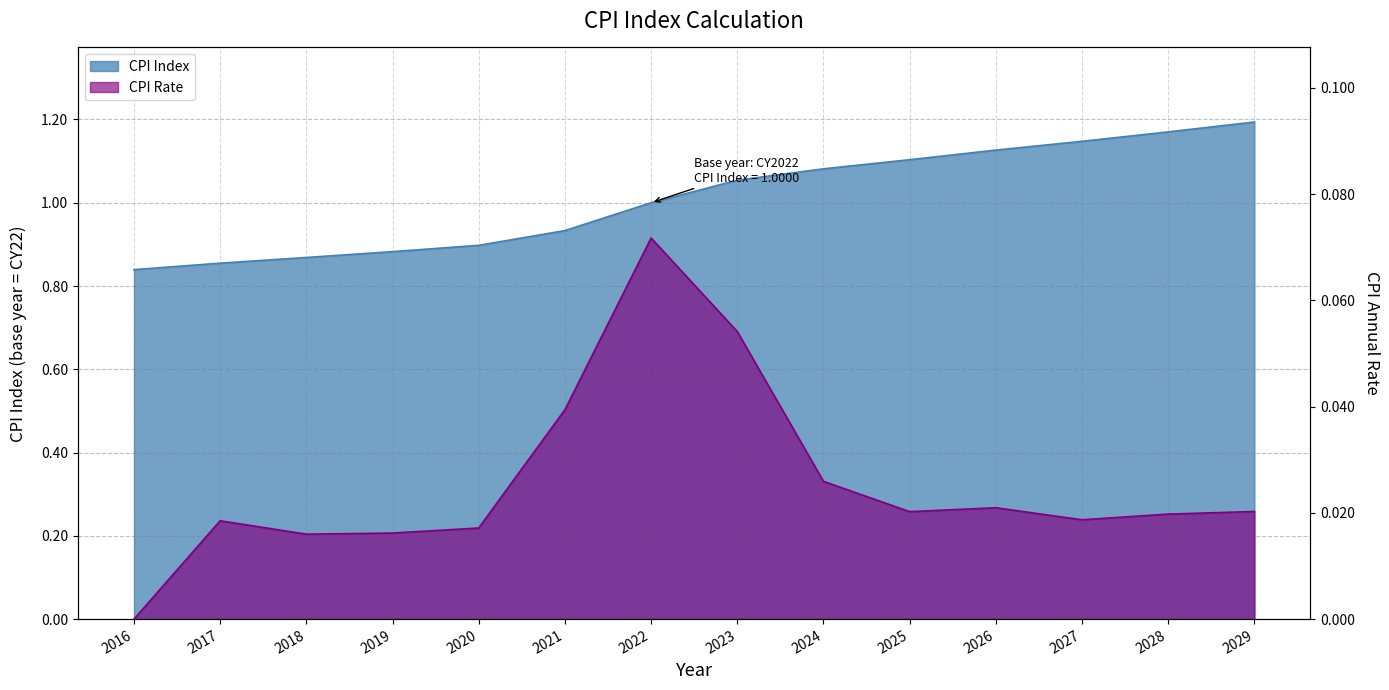

Rank the series at 2021 from highest to lowest value.

CPI Index, CPI Rate